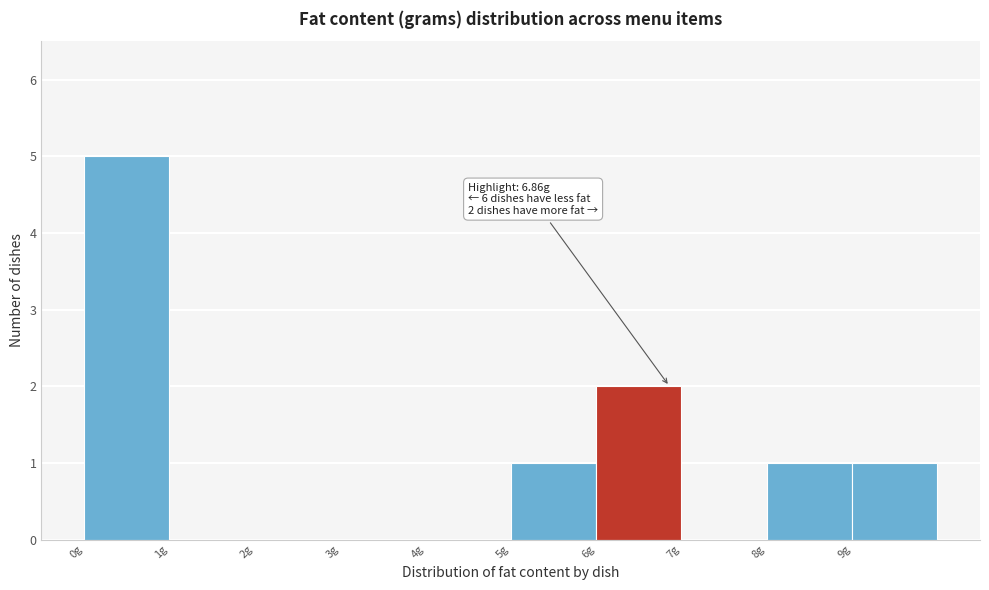

Over which range of the x-axis is the bar tallest?

0 to 1